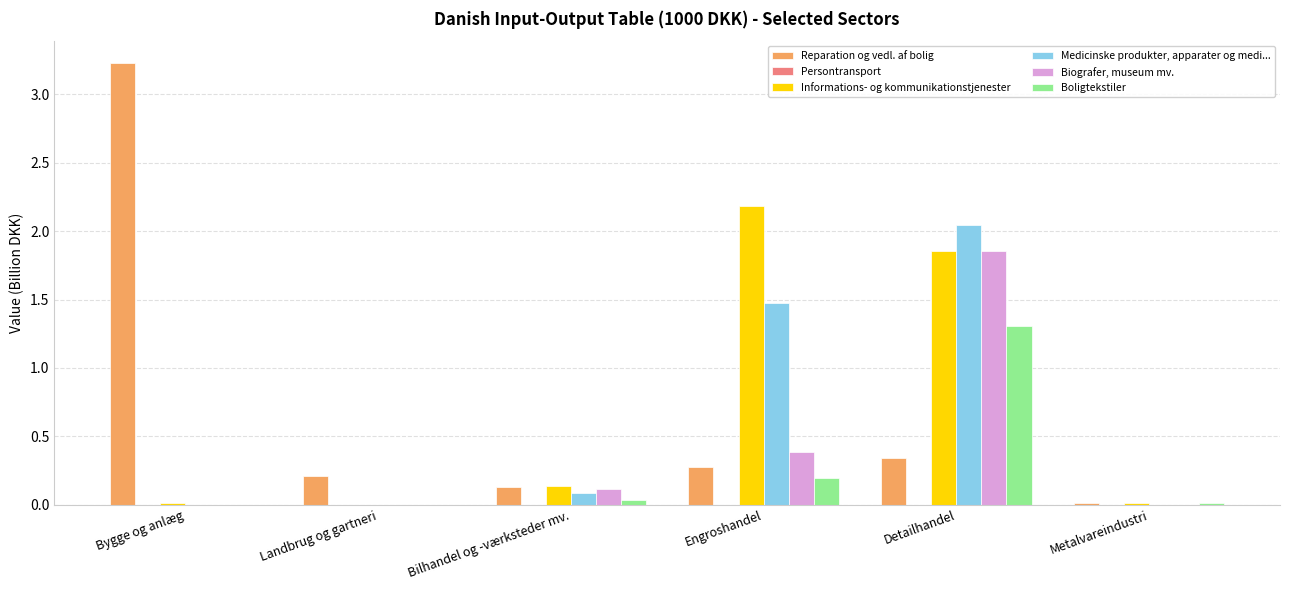

What is the sum of all Reparation og vedl. af bolig values?

4.2